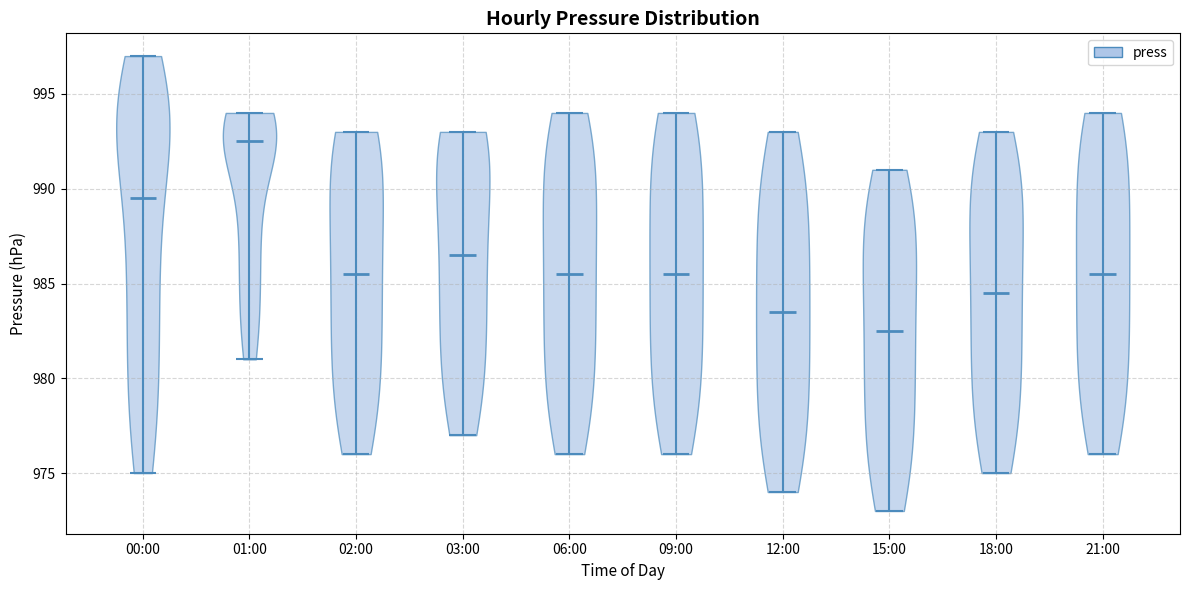

Reading left to right, read every violin against the y-axis: where its median line is, and the lowest and highest points it reaches. The values are not printed on the chart, so give them approximately, as read against the axis.

00:00: median line 989.5, lowest point 975.0, highest point 997.0
01:00: median line 992.5, lowest point 981.0, highest point 994.0
02:00: median line 985.5, lowest point 976.0, highest point 993.0
03:00: median line 986.5, lowest point 977.0, highest point 993.0
06:00: median line 985.5, lowest point 976.0, highest point 994.0
09:00: median line 985.5, lowest point 976.0, highest point 994.0
12:00: median line 983.5, lowest point 974.0, highest point 993.0
15:00: median line 982.5, lowest point 973.0, highest point 991.0
18:00: median line 984.5, lowest point 975.0, highest point 993.0
21:00: median line 985.5, lowest point 976.0, highest point 994.0